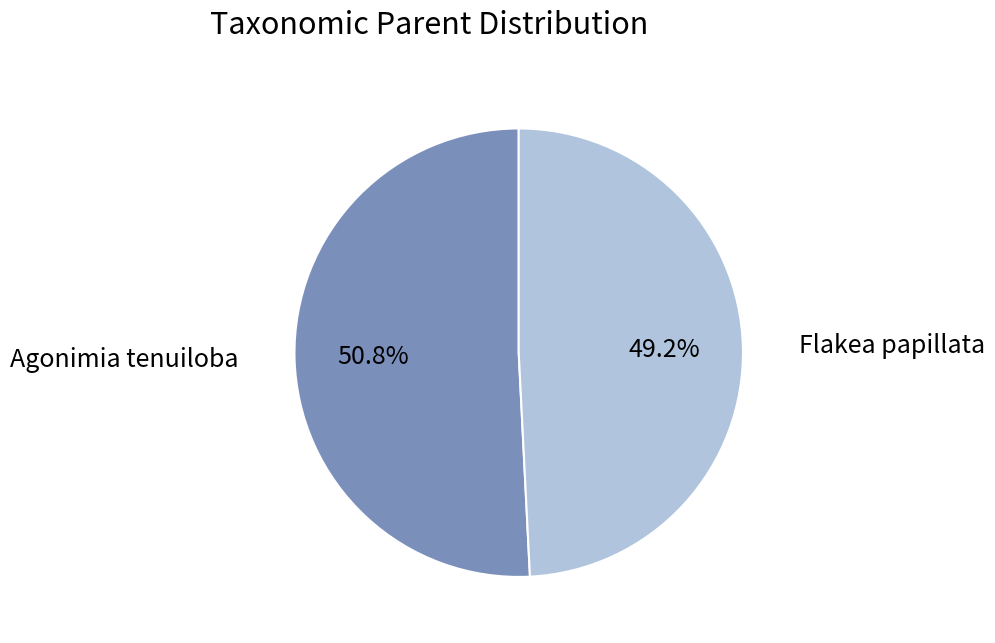

How many slices are in this pie chart?

2